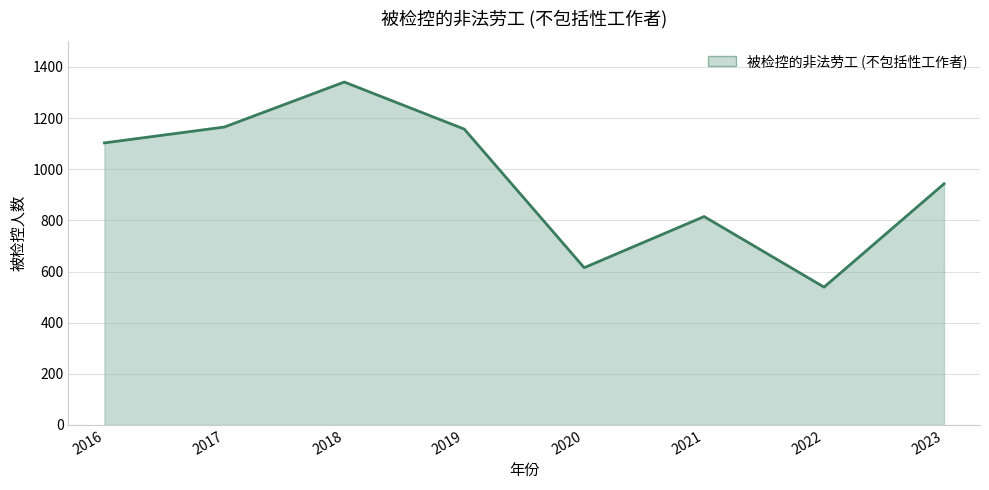

Which label corresponds to the smallest value in the chart?

2022